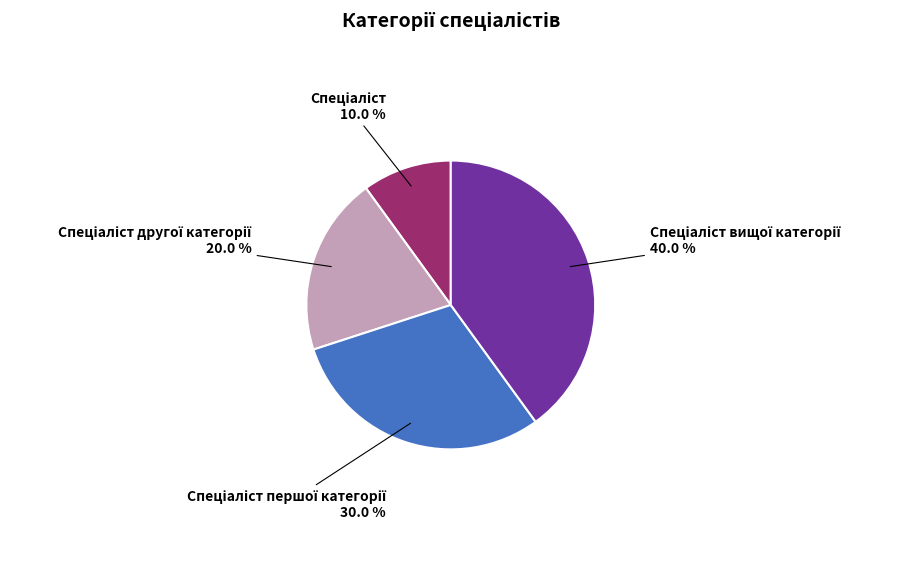

Does any single category account for the majority?

No